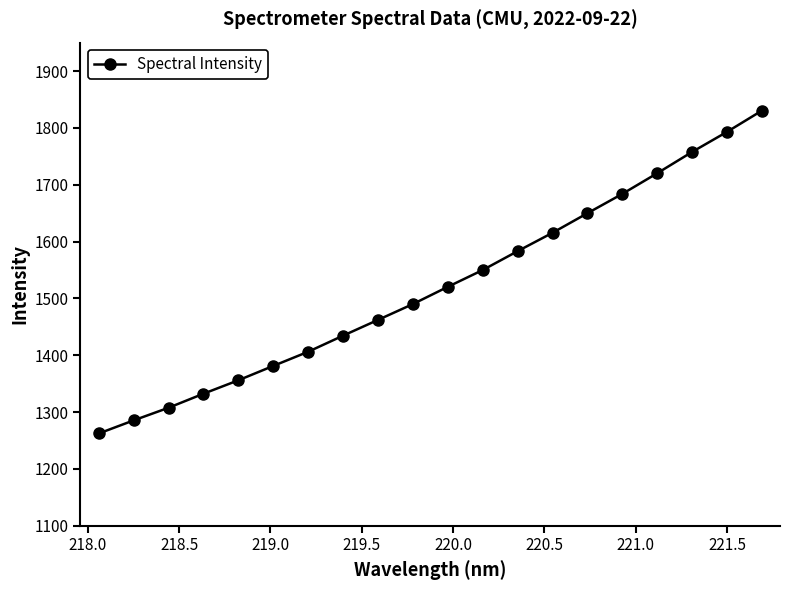

What is the value of the 18th point from the left?

1757.5